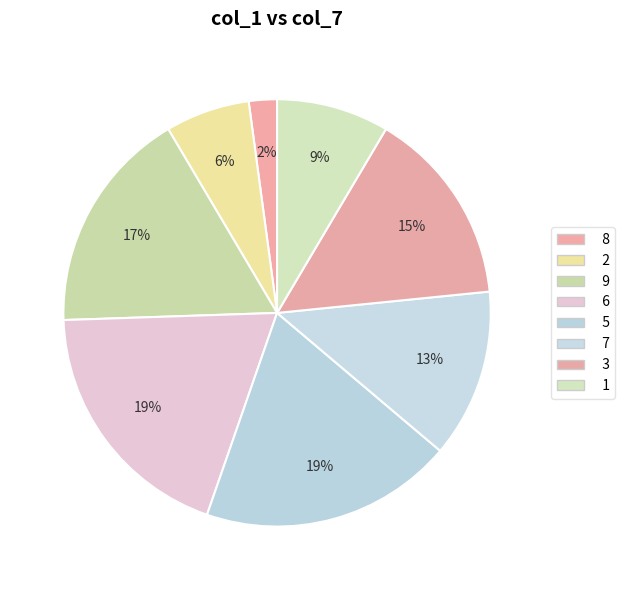

Is it true that 1 is 9% of the pie?

True